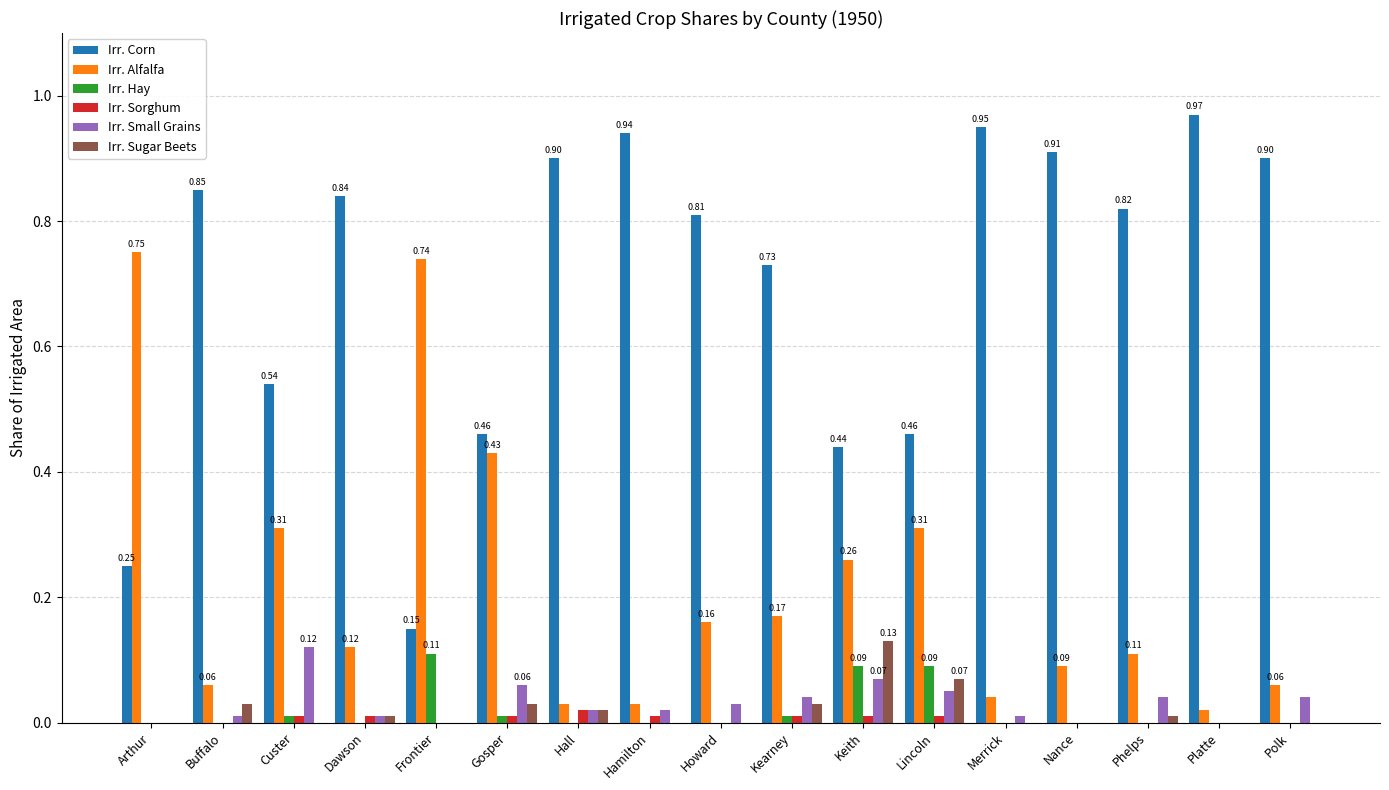

Which series has the largest total across all categories?

Irr. Corn